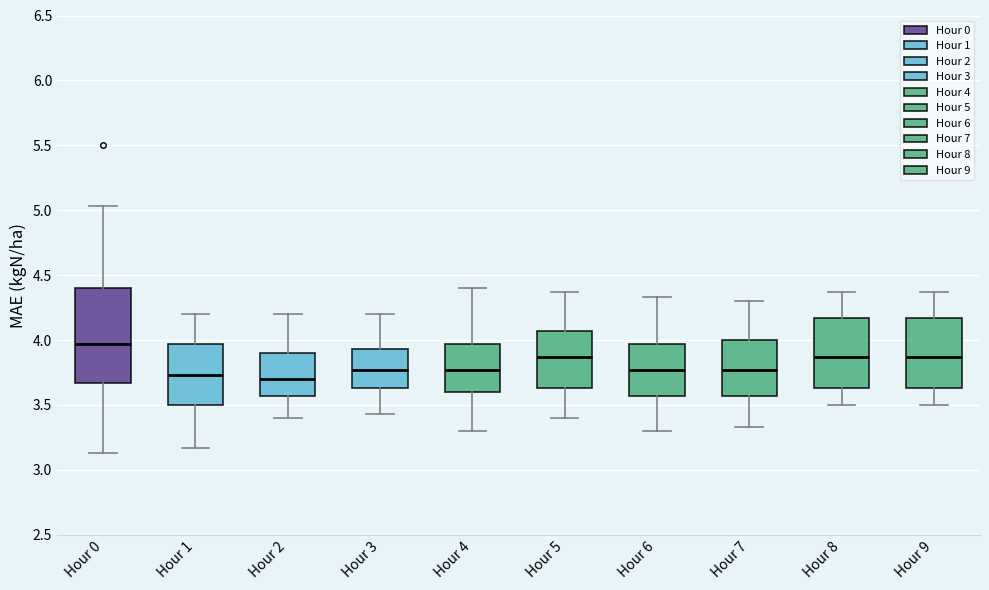

Which box is the tallest, from its lower edge to its upper edge?

Hour 0